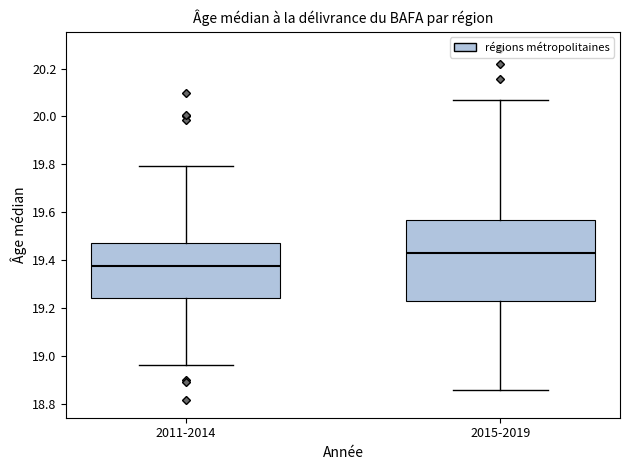

Where is the lower edge of the box for 2015-2019 on the y-axis? The values are not printed on the chart, so give them approximately, as read against the axis.

19.22